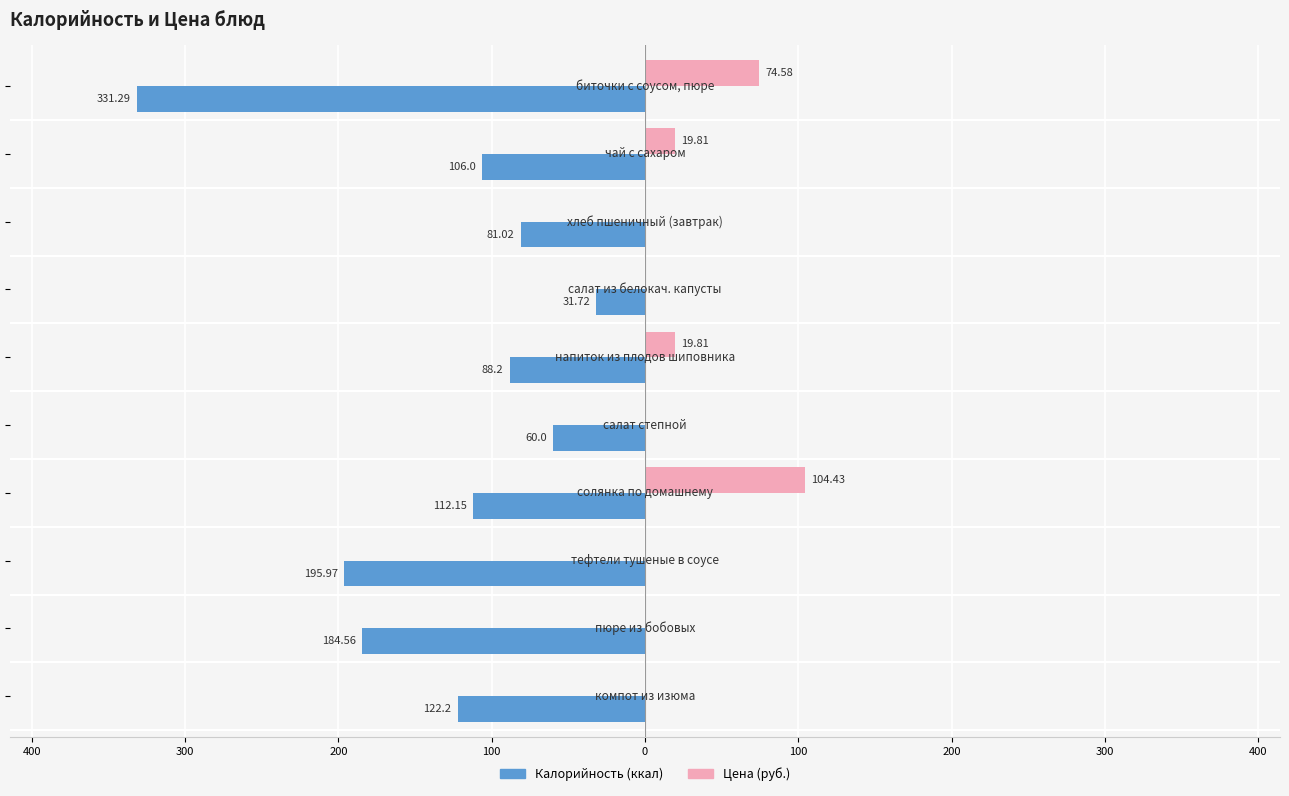

Reading left to right, list all the values displayed in this chart.

Калорийность: 500=-331.3	400=-106.0	300=-81.0	200=-31.7	100=-88.2	0=-60.0	100=-112.2	200=-196.0	300=-184.6	400=-122.2
Цена: 500=74.6	400=19.8	300=0.0	200=0.0	100=19.8	0=0.0	100=104.4	200=0.0	300=0.0	400=0.0